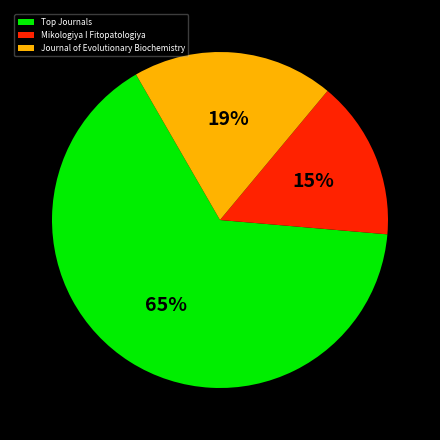

What percentage is the Mikologiya I Fitopatologiya slice, to the nearest percent?

15%